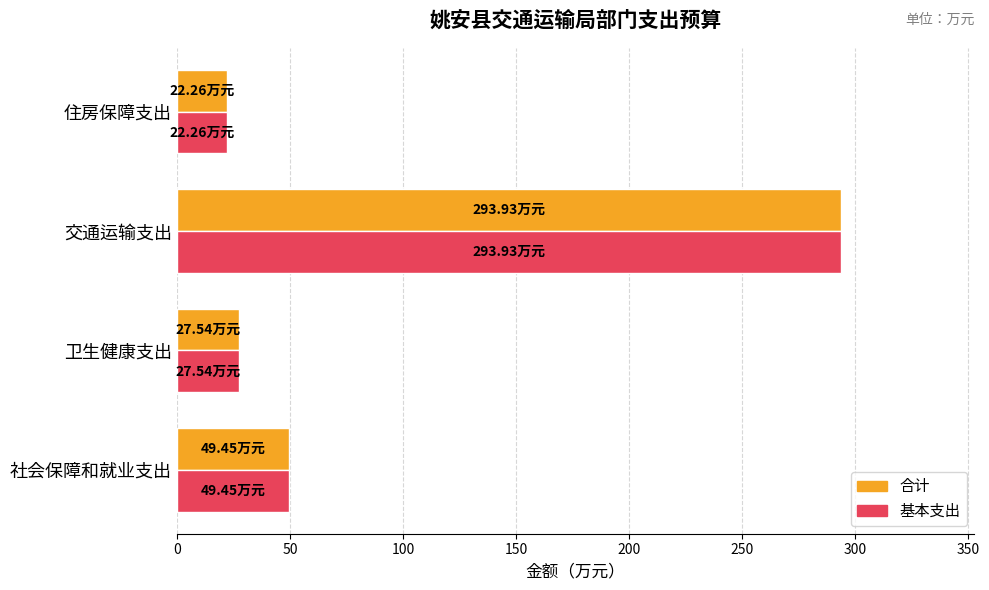

How many values in the 合计 series are below 49?

2